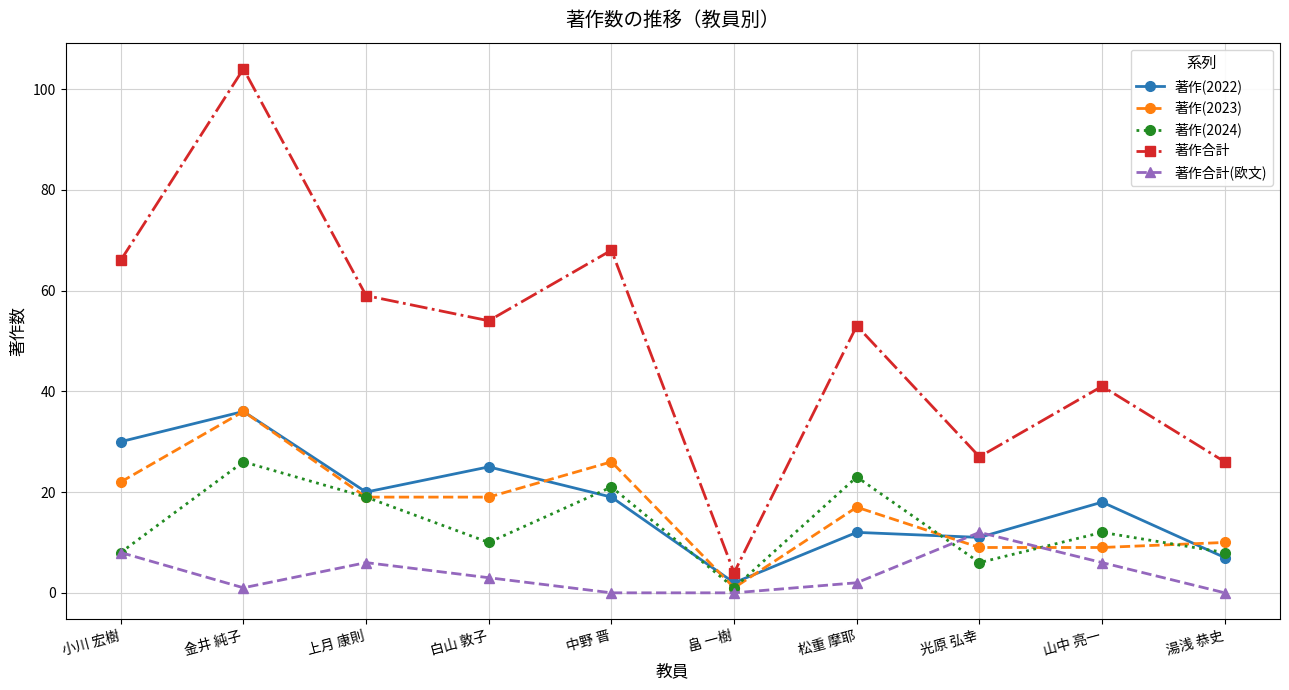

True or false: 著作合計 has a value of 59 at 上月 康則.

True